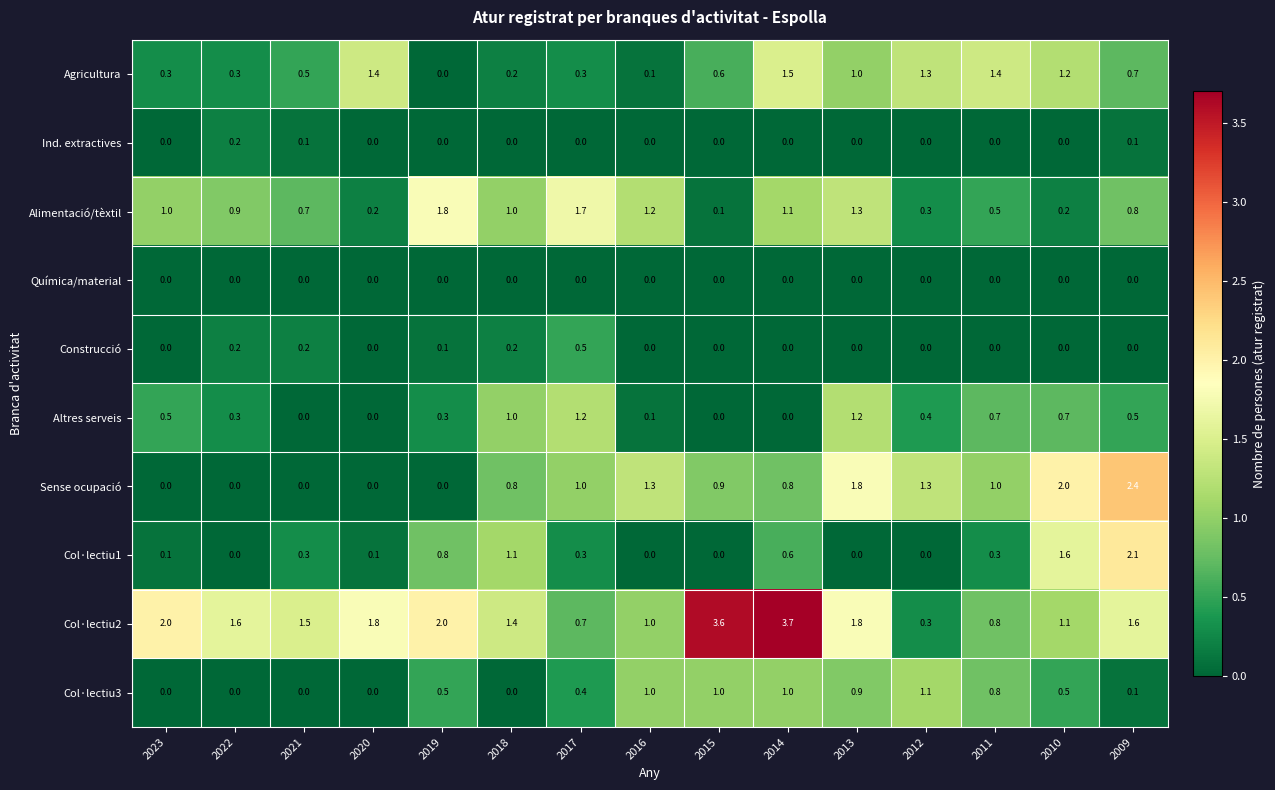

At which label is Alimentació/tèxtil closest to 0?

2015